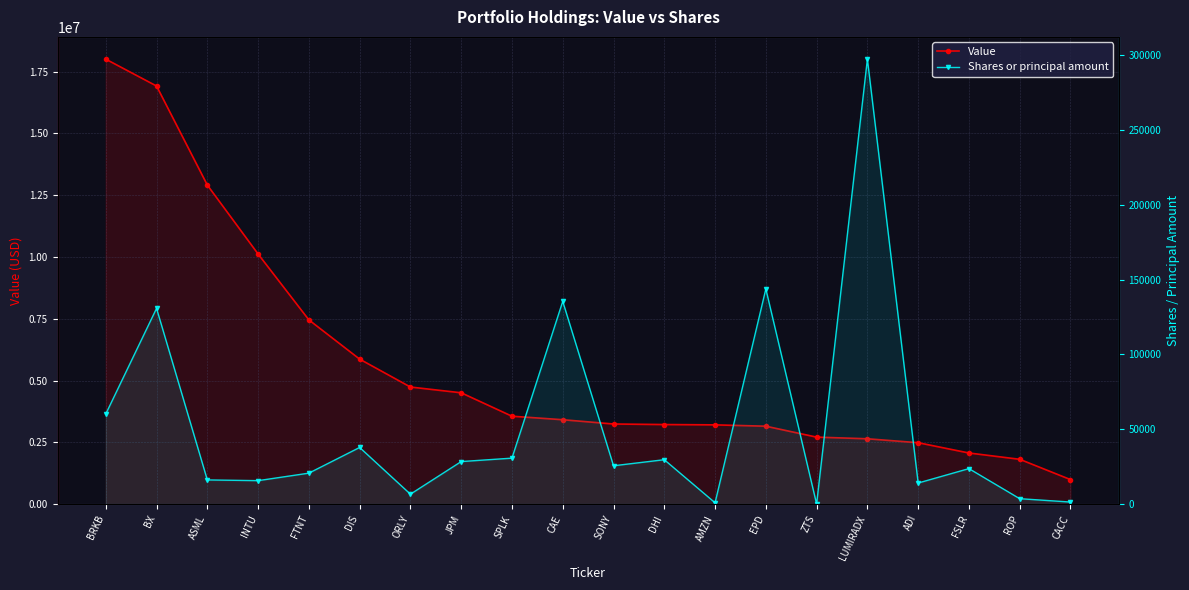

At how many categories does at least one series exceed 4850071?

6